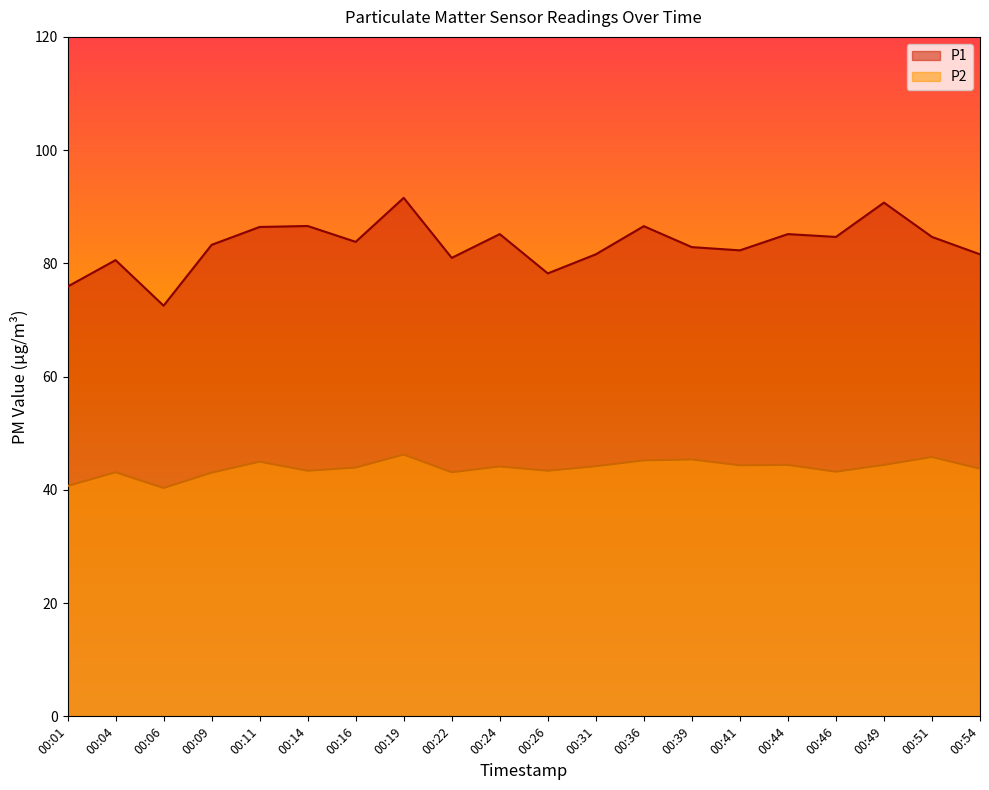

Rank the series by their maximum value, from lowest to highest.

P2, P1